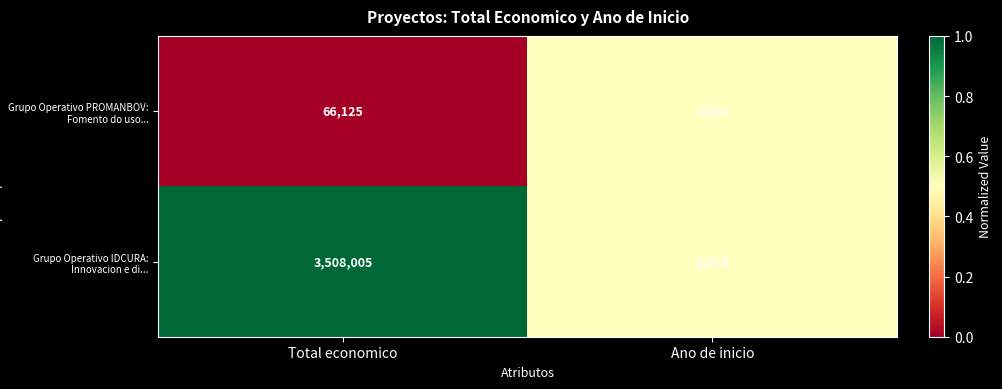

The value of Grupo Operativo IDCURA: Innovacion e di... at Total economico is 995724. True or false?

False